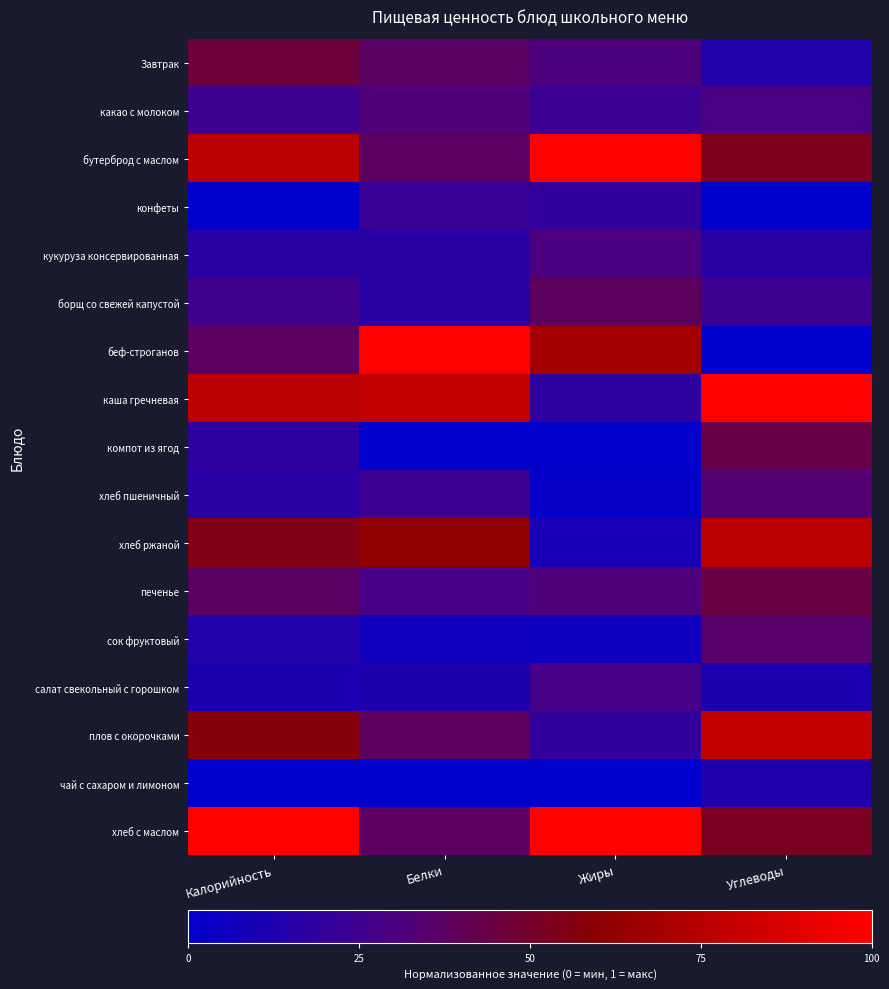

Reading left to right, extract all data points from this chart.

Завтрак: Калорийность=0.5	Белки=0.4	Жиры=0.3	Углеводы=0.1
какао с молоком: Калорийность=0.3	Белки=0.3	Жиры=0.2	Углеводы=0.3
бутерброд с маслом: Калорийность=0.8	Белки=0.4	Жиры=1.0	Углеводы=0.5
конфеты: Калорийность=0.0	Белки=0.2	Жиры=0.2	Углеводы=0.0
кукуруза консервированная: Калорийность=0.2	Белки=0.2	Жиры=0.3	Углеводы=0.2
борщ со свежей капустой: Калорийность=0.3	Белки=0.2	Жиры=0.4	Углеводы=0.2
беф-строганов: Калорийность=0.4	Белки=1.0	Жиры=0.7	Углеводы=0.0
каша гречневая: Калорийность=0.8	Белки=0.8	Жиры=0.2	Углеводы=1.0
компот из ягод: Калорийность=0.2	Белки=0.0	Жиры=0.0	Углеводы=0.4
хлеб пшеничный: Калорийность=0.2	Белки=0.2	Жиры=0.0	Углеводы=0.3
хлеб ржаной: Калорийность=0.6	Белки=0.6	Жиры=0.1	Углеводы=0.8
печенье: Калорийность=0.4	Белки=0.3	Жиры=0.3	Углеводы=0.4
сок фруктовый: Калорийность=0.1	Белки=0.1	Жиры=0.1	Углеводы=0.4
салат свекольный с горошком: Калорийность=0.1	Белки=0.1	Жиры=0.3	Углеводы=0.1
плов с окорочками: Калорийность=0.6	Белки=0.4	Жиры=0.2	Углеводы=0.8
чай с сахаром и лимоном: Калорийность=0.0	Белки=0.0	Жиры=0.0	Углеводы=0.1
хлеб с маслом: Калорийность=1.0	Белки=0.4	Жиры=1.0	Углеводы=0.5